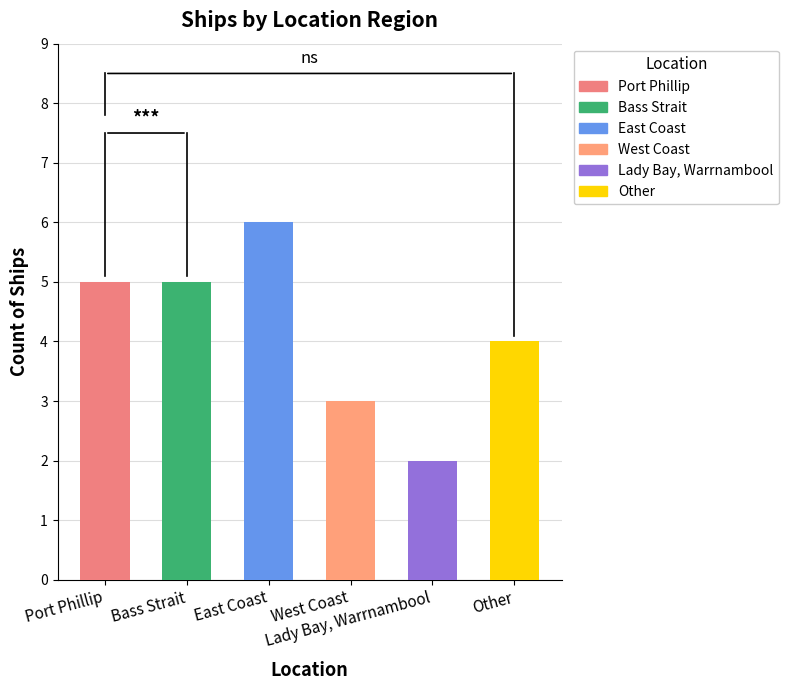

What is the ratio of the value at Lady Bay, Warrnambool to the value at Port Phillip?

0.4